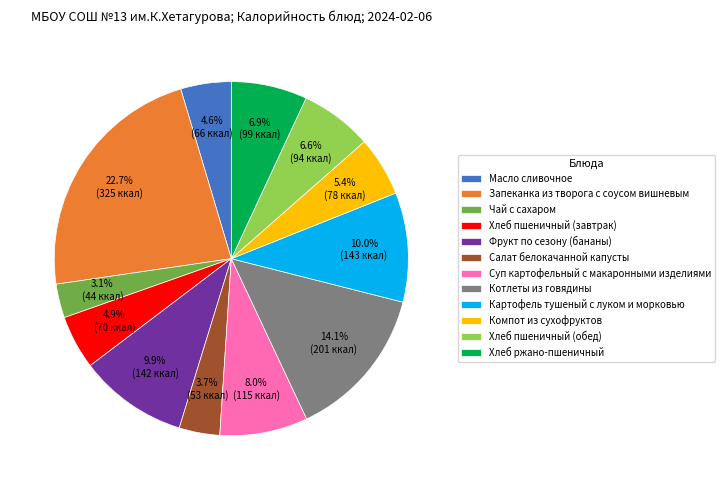

The Котлеты из говядины slice represents 14% of the pie. True or false?

True